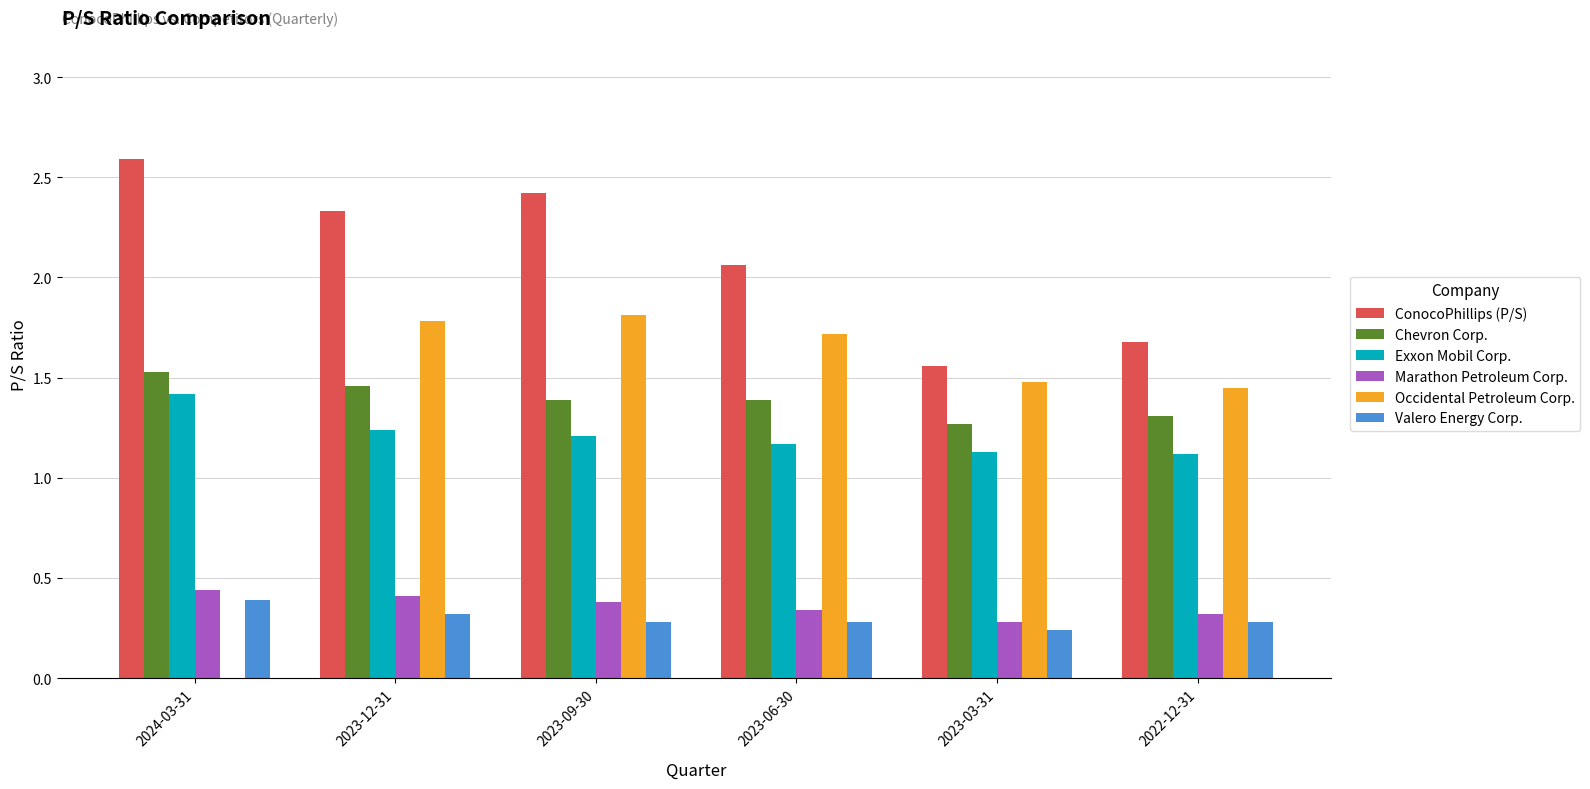

What are all the series names shown in the legend?

ConocoPhillips (P/S), Chevron Corp., Exxon Mobil Corp., Marathon Petroleum Corp., Occidental Petroleum Corp., Valero Energy Corp.